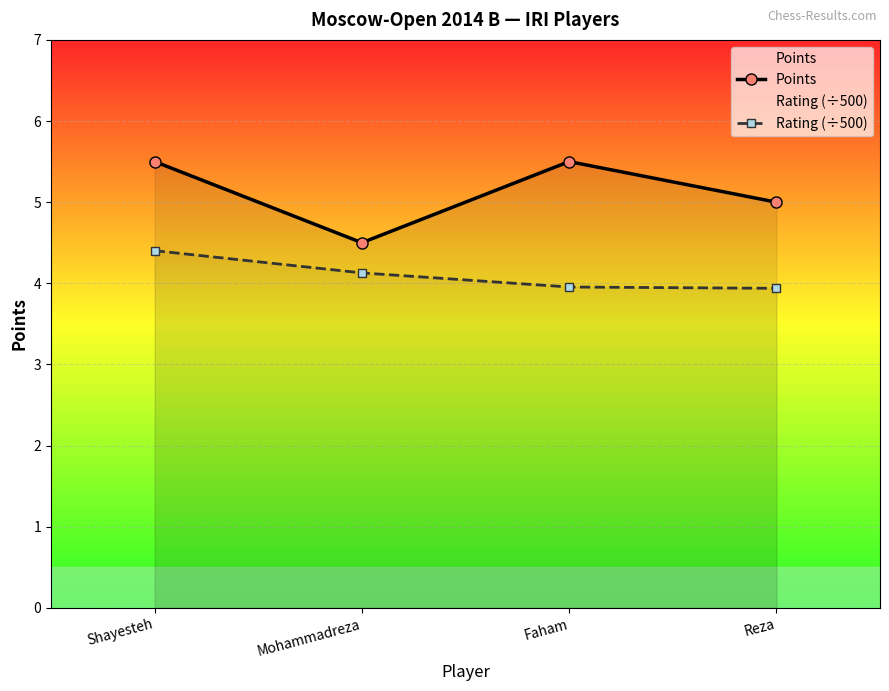

What is the value of the Rating (÷500) point at the 3rd from the left?

4.0